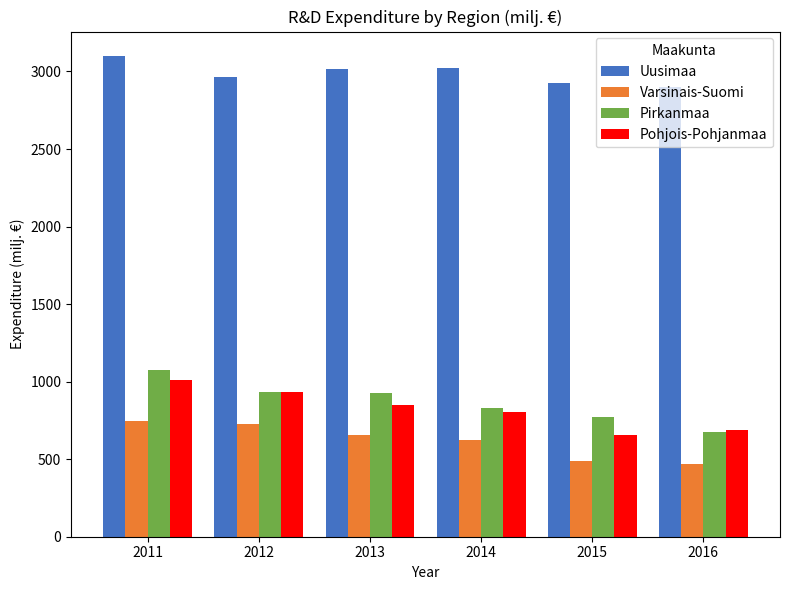

What is the average value of the Varsinais-Suomi series?

618.0